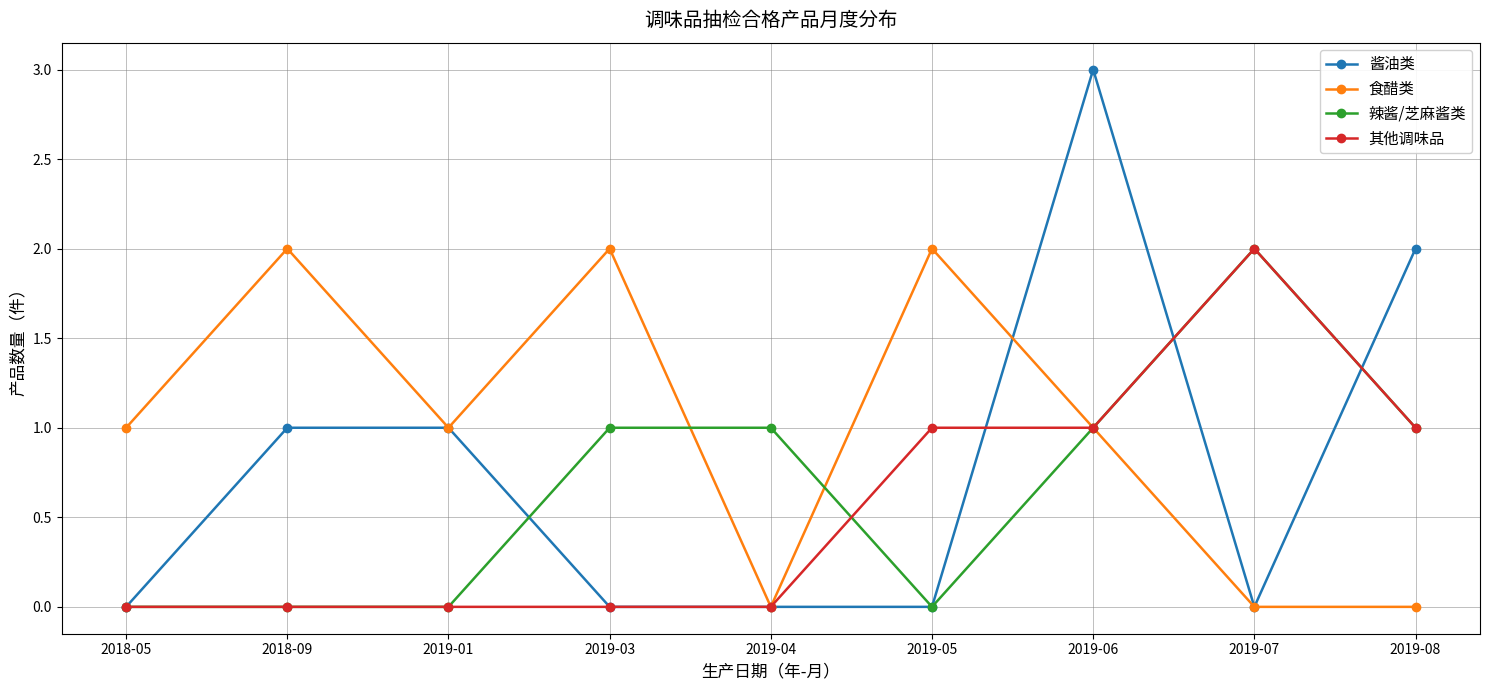

Is this an area chart (filled region under the line)?

No